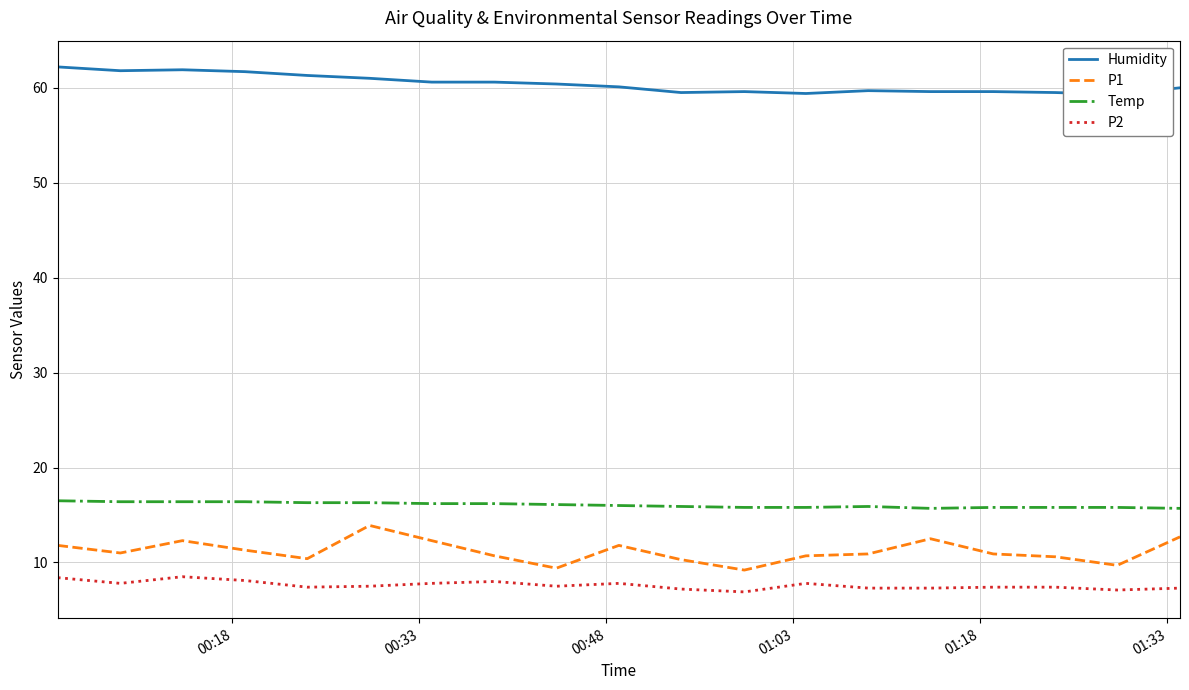

What are all the series names shown in the legend?

Humidity, P1, Temp, P2